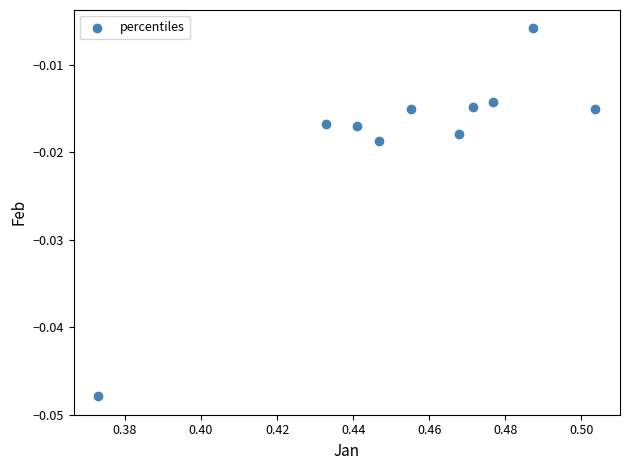

What is the average X value?

0.5